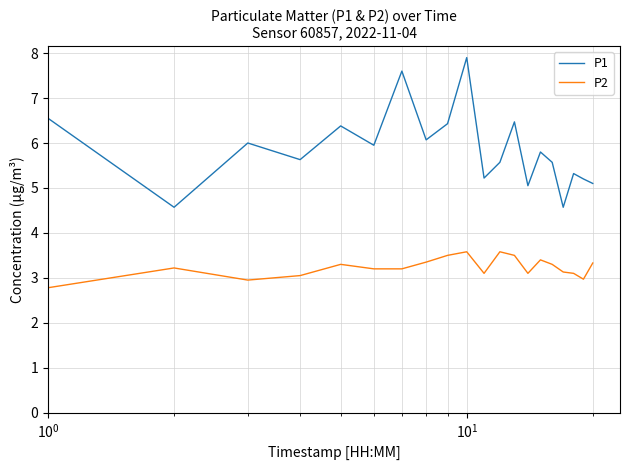

Rank the series by their maximum value, from highest to lowest.

P1, P2